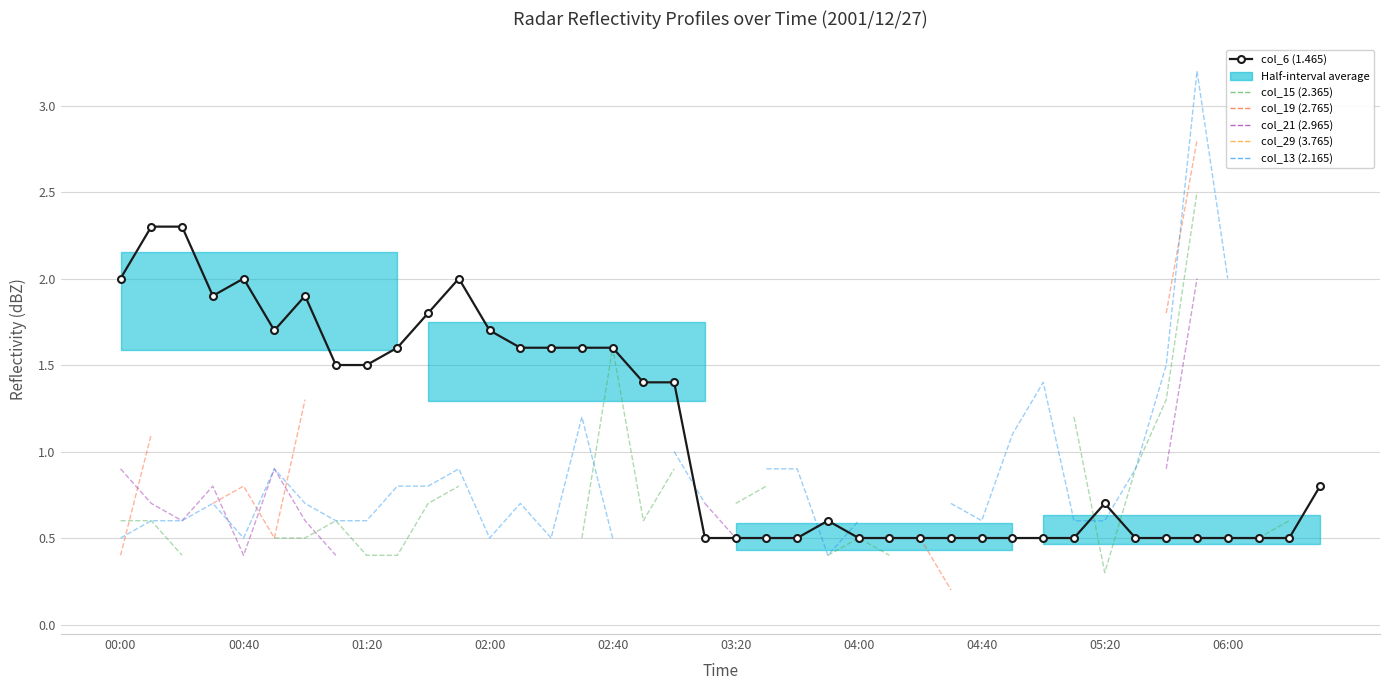

Is this an area chart (filled region under the line)?

No